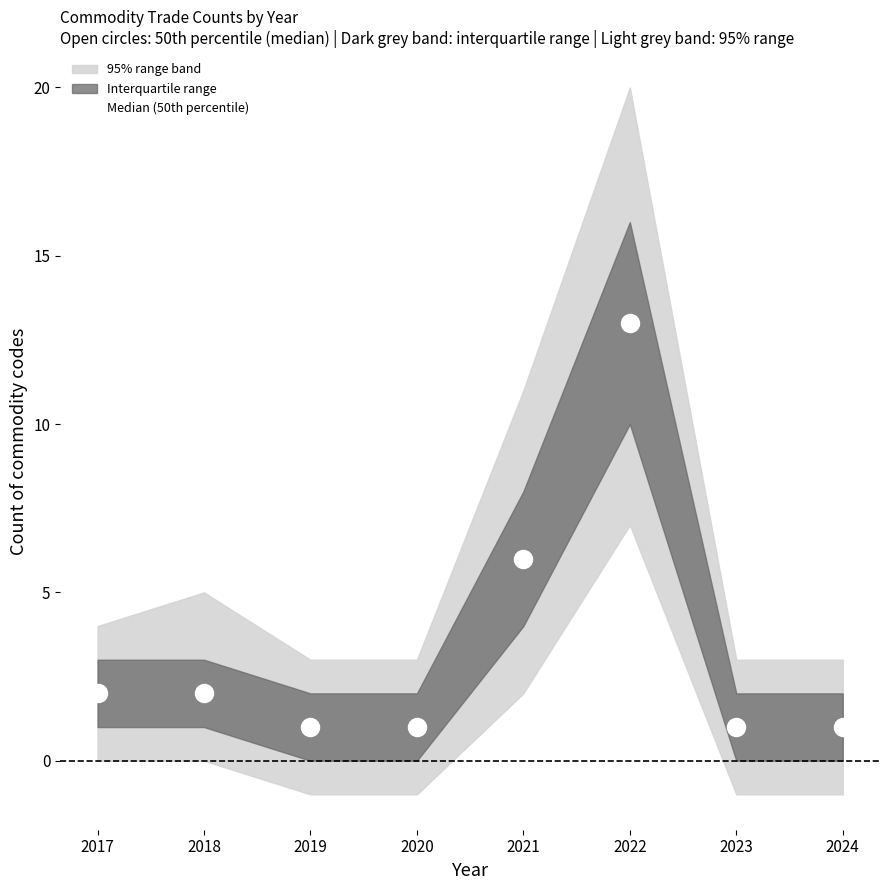

Rank the categories by value from lowest to highest.

2019, 2020, 2023, 2024, 2017, 2018, 2021, 2022